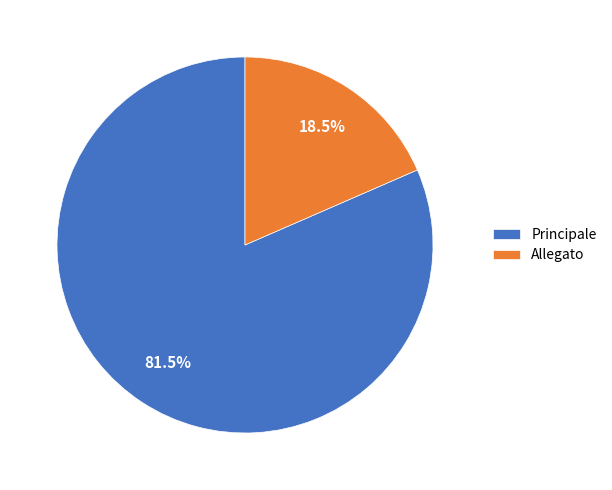

Which has a higher value, Principale or Allegato?

Principale